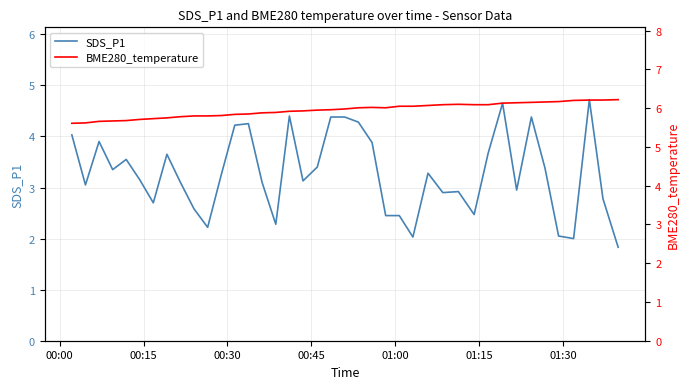

True or false: BME280_temperature and SDS_P1 cross at least once.

False